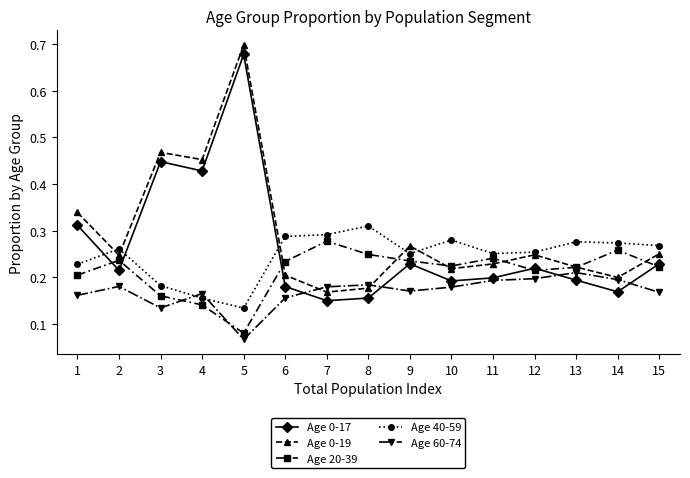

The value of Age 0-19 at 1 is 0.1. True or false?

False